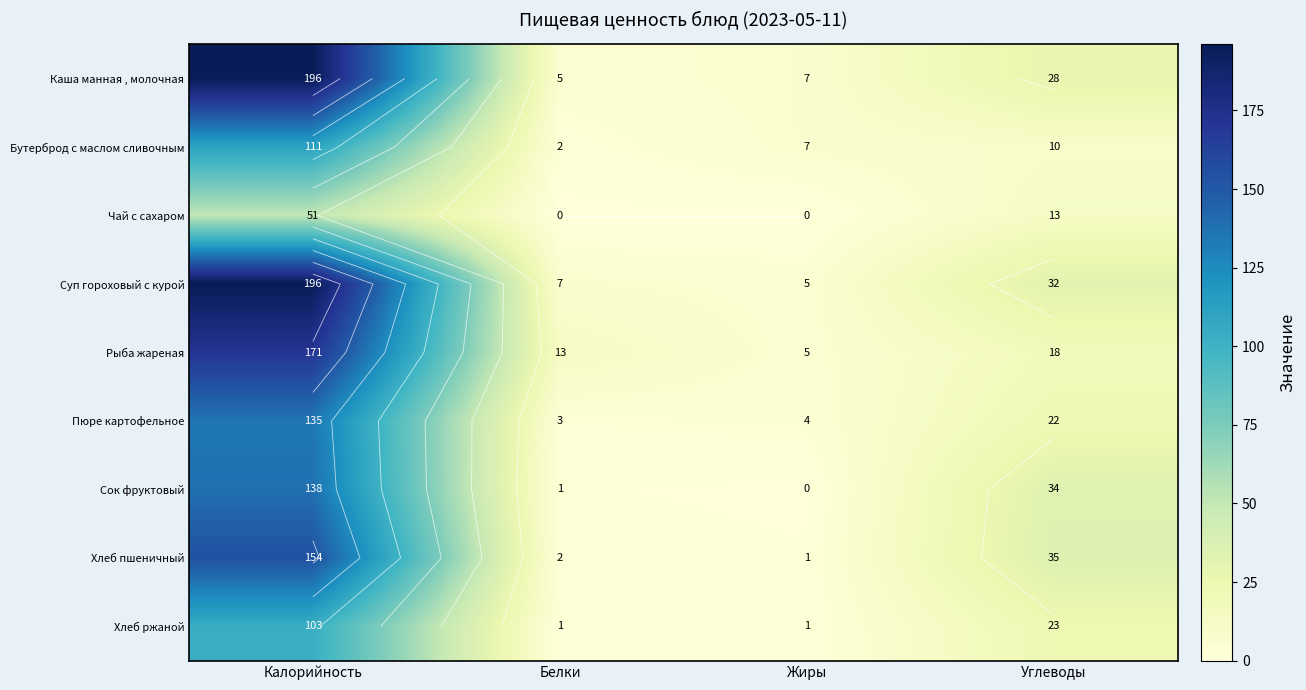

Is it true that Чай с сахаром equals 51 at Калорийность?

True